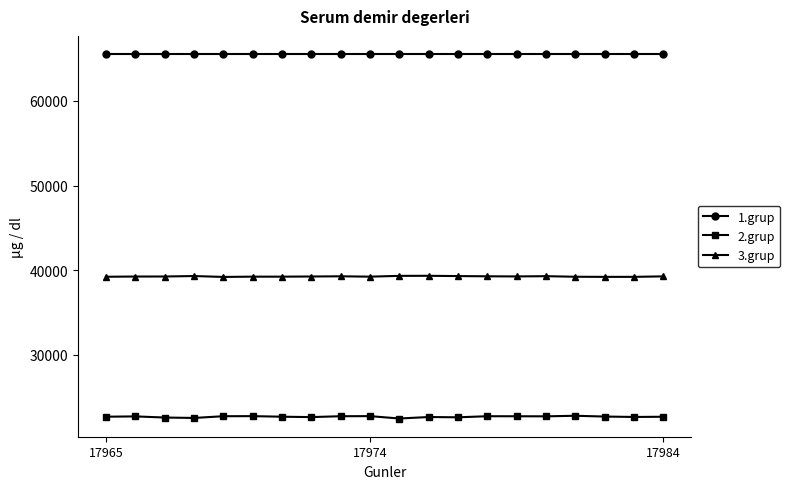

Rank the series by their maximum value, from lowest to highest.

2.grup, 3.grup, 1.grup